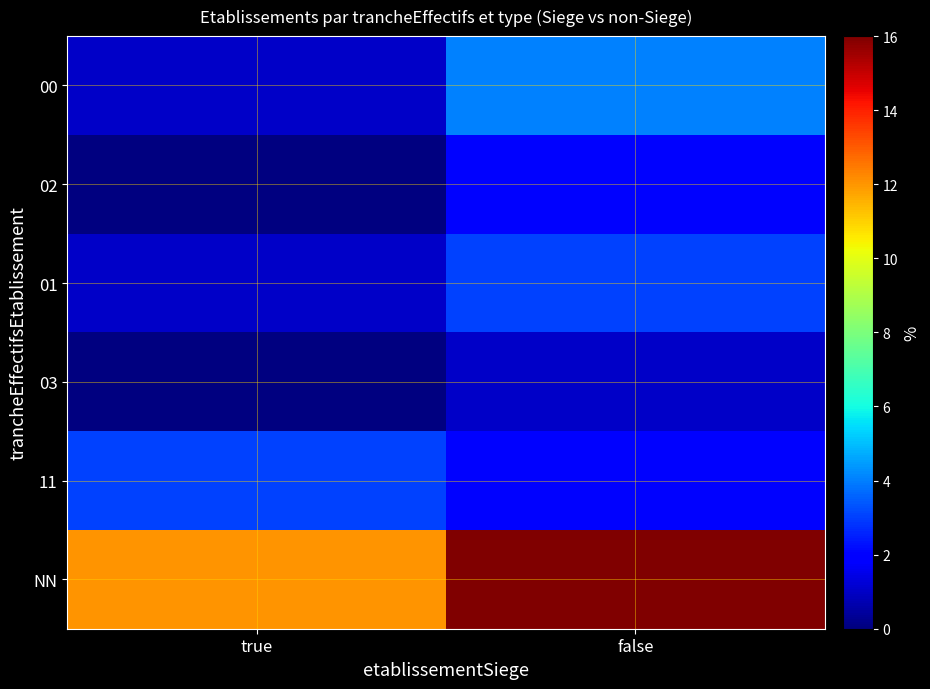

Rank the series at true from highest to lowest value.

NN, 11, 01, 00, 03, 02